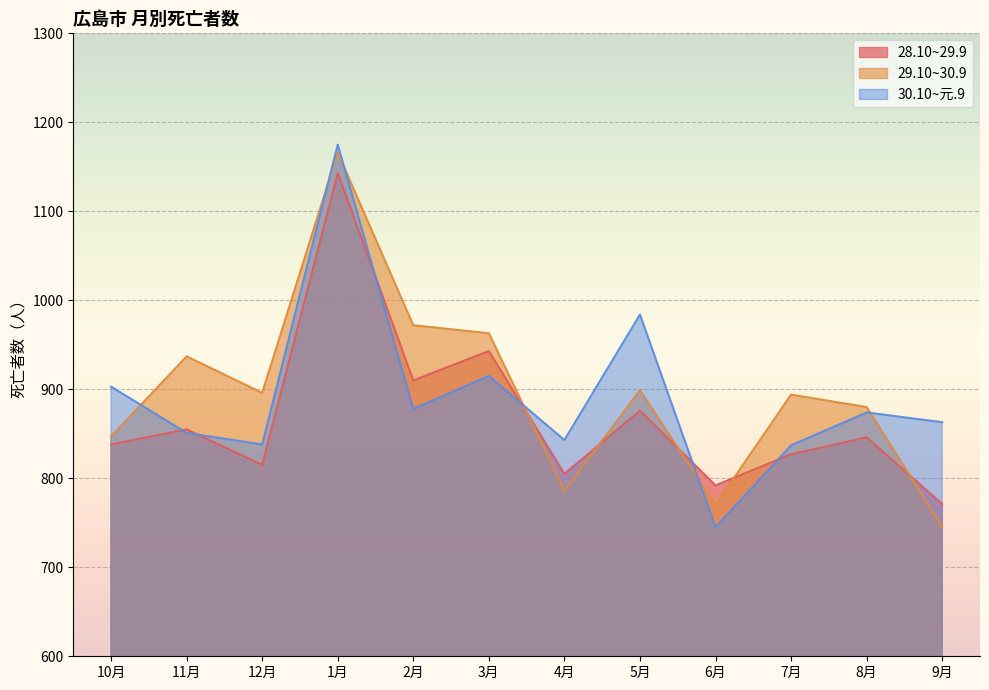

What position from the right is 2月?

8